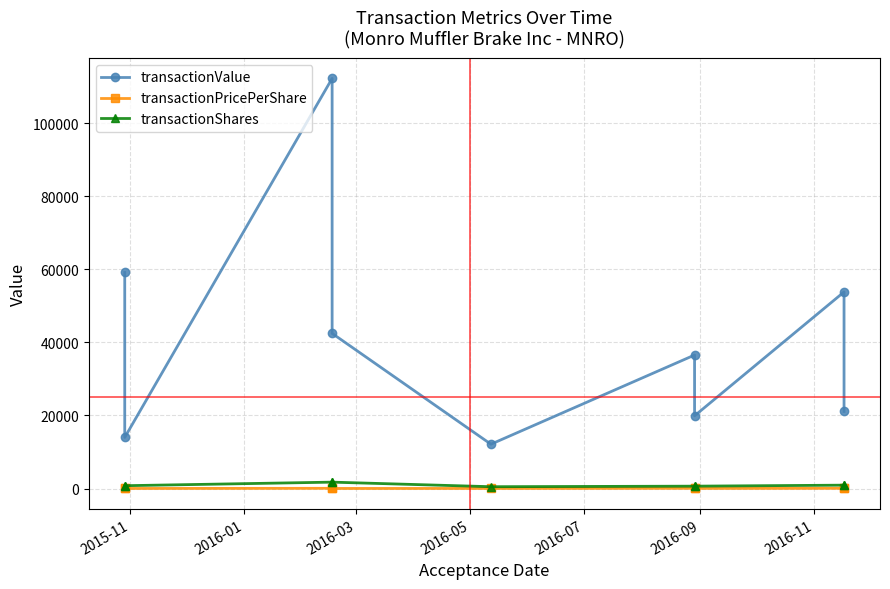

True or false: transactionValue and transactionShares cross at least once.

False